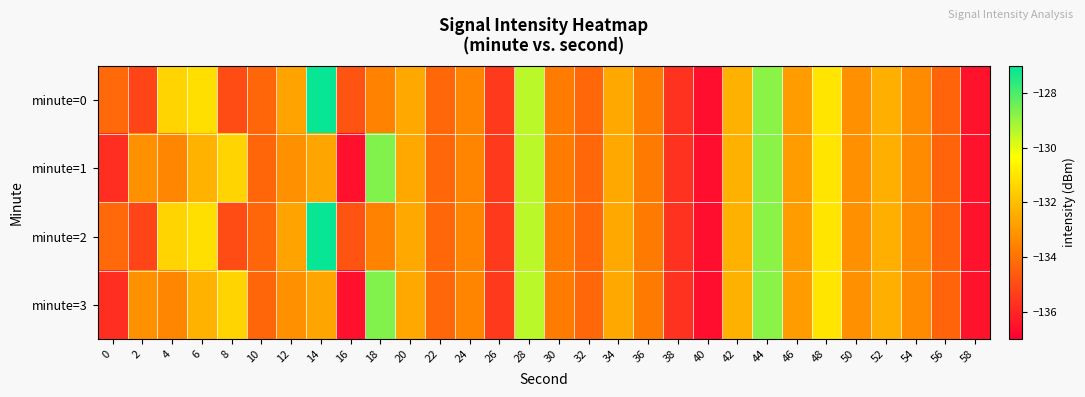

Reading left to right, extract all data points from this chart.

minute=0: 0=-134.2	2=-135.2	4=-131.4	6=-131.2	8=-135.0	10=-134.3	12=-132.7	14=-127.1	16=-134.8	18=-133.6	20=-132.6	22=-134.3	24=-133.5	26=-135.5	28=-129.4	30=-133.7	32=-134.3	34=-132.6	36=-133.8	38=-135.7	40=-136.6	42=-132.4	44=-128.8	46=-132.9	48=-131.0	50=-133.2	52=-132.4	54=-133.3	56=-134.4	58=-136.5
minute=1: 0=-135.8	2=-133.2	4=-133.5	6=-132.3	8=-131.4	10=-134.3	12=-133.2	14=-132.7	16=-136.5	18=-128.7	20=-132.6	22=-134.3	24=-133.5	26=-135.5	28=-129.4	30=-133.7	32=-134.3	34=-132.6	36=-133.8	38=-135.7	40=-136.6	42=-132.4	44=-128.8	46=-132.9	48=-131.0	50=-133.2	52=-132.4	54=-133.3	56=-134.4	58=-136.5
minute=2: 0=-134.2	2=-135.2	4=-131.4	6=-131.2	8=-135.0	10=-134.3	12=-132.7	14=-127.1	16=-134.8	18=-133.6	20=-132.6	22=-134.3	24=-133.5	26=-135.5	28=-129.4	30=-133.7	32=-134.3	34=-132.6	36=-133.8	38=-135.7	40=-136.6	42=-132.4	44=-128.8	46=-132.9	48=-131.0	50=-133.2	52=-132.4	54=-133.3	56=-134.4	58=-136.5
minute=3: 0=-135.8	2=-133.2	4=-133.5	6=-132.3	8=-131.4	10=-134.3	12=-133.2	14=-132.7	16=-136.5	18=-128.7	20=-132.6	22=-134.3	24=-133.5	26=-135.5	28=-129.4	30=-133.7	32=-134.3	34=-132.6	36=-133.8	38=-135.7	40=-136.6	42=-132.4	44=-128.8	46=-132.9	48=-131.0	50=-133.2	52=-132.4	54=-133.3	56=-134.4	58=-136.5